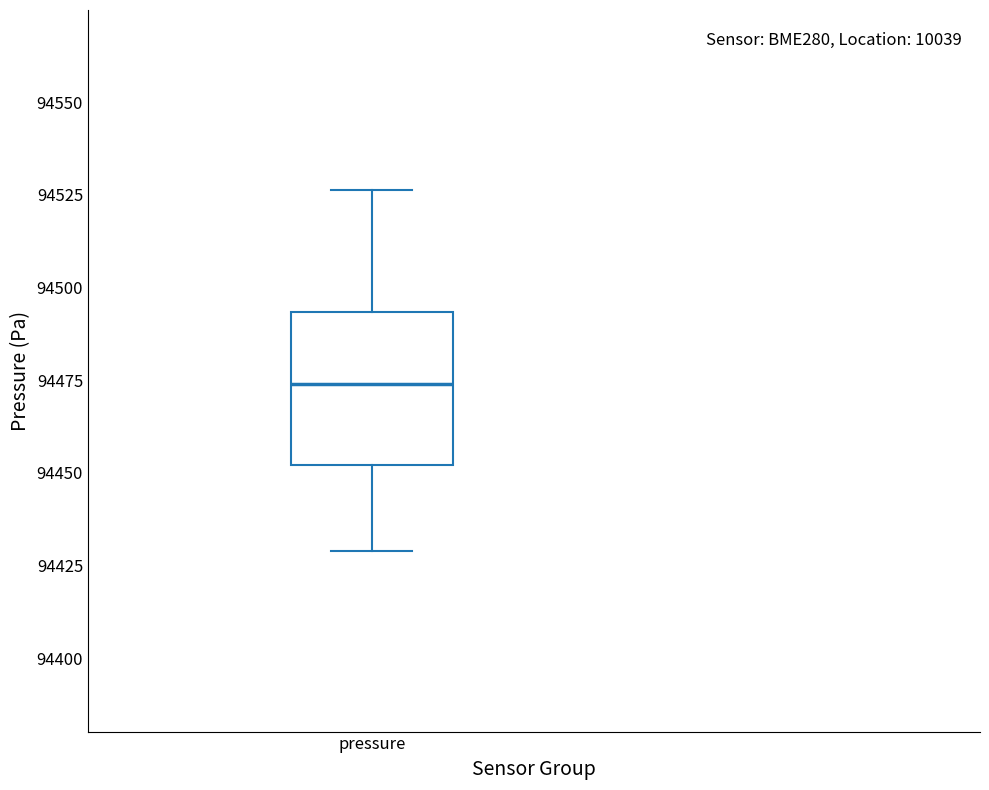

Where does the median line of the box for pressure sit on the y-axis? The values are not printed on the chart, so give them approximately, as read against the axis.

94475